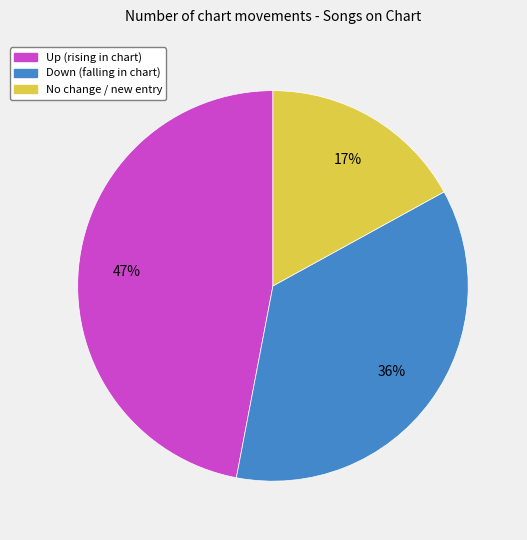

Count the number of slices in the pie.

3